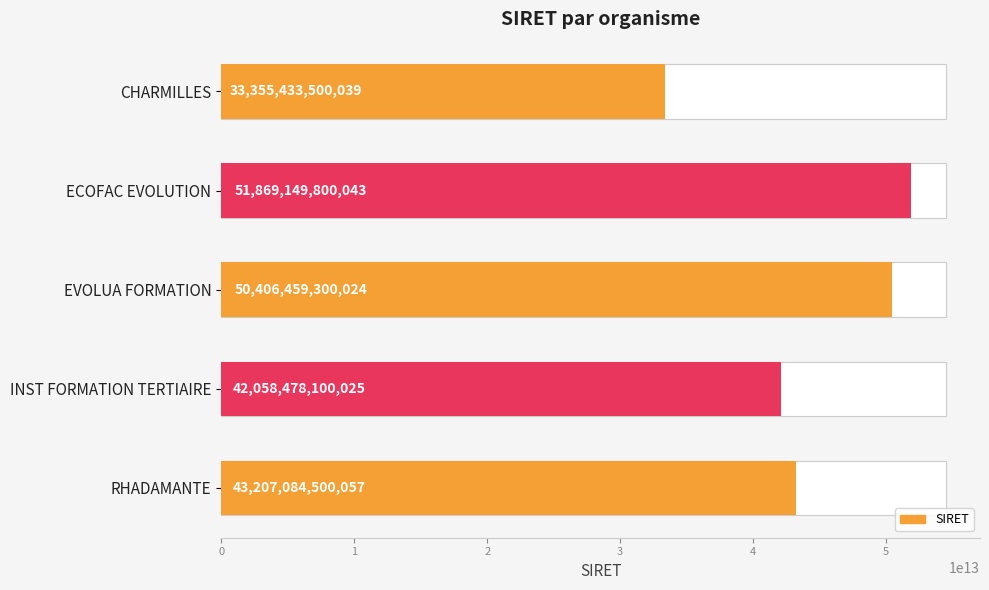

What is the value of the 3rd bar from the left?

50406459300024